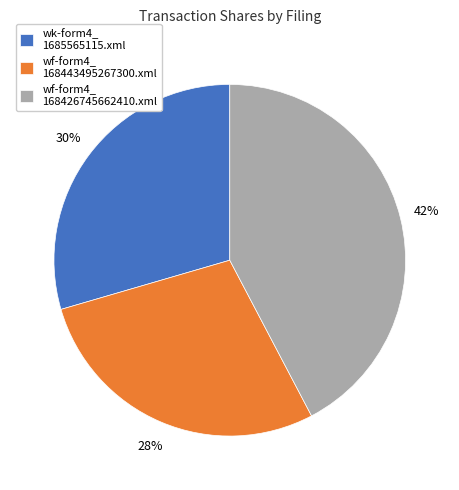

What is the smallest slice in the pie chart?

wf-form4_ 168443495267300.xml